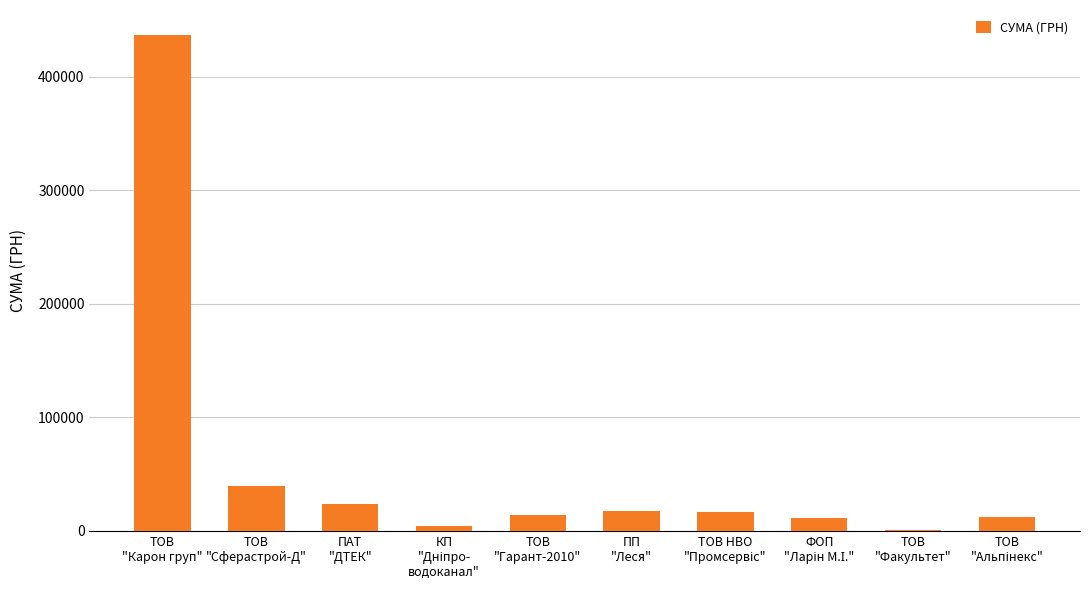

What is the sum of all values?

576967.3